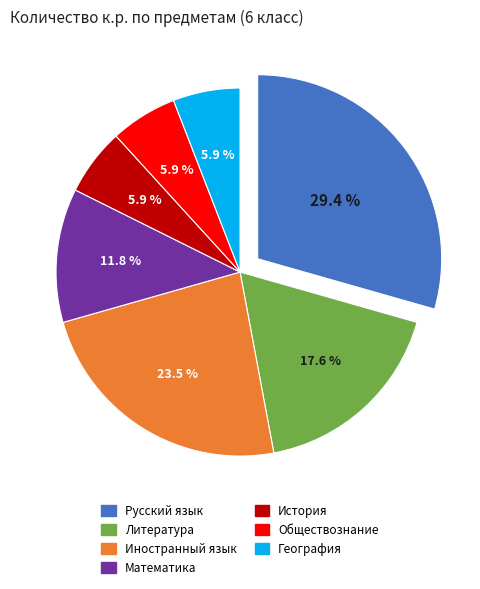

Between Иностранный язык and Математика, which is larger?

Иностранный язык